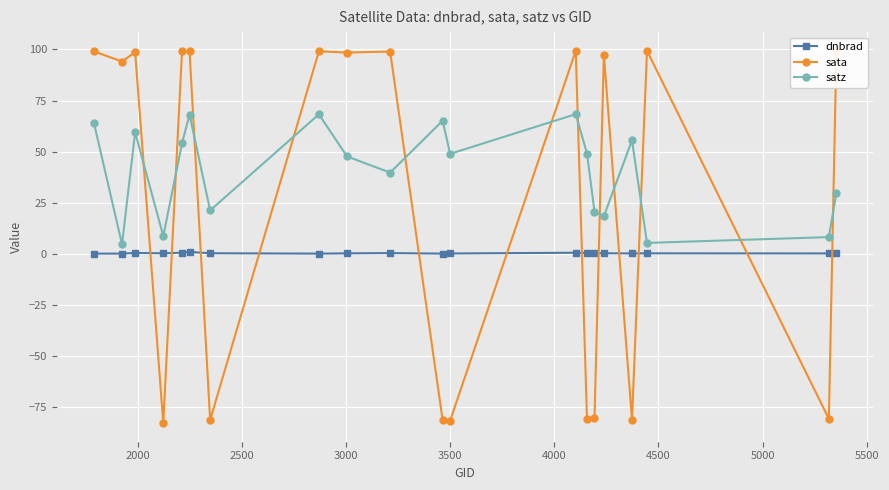

What is the value of the sata point at the 15th from the left?

-80.6